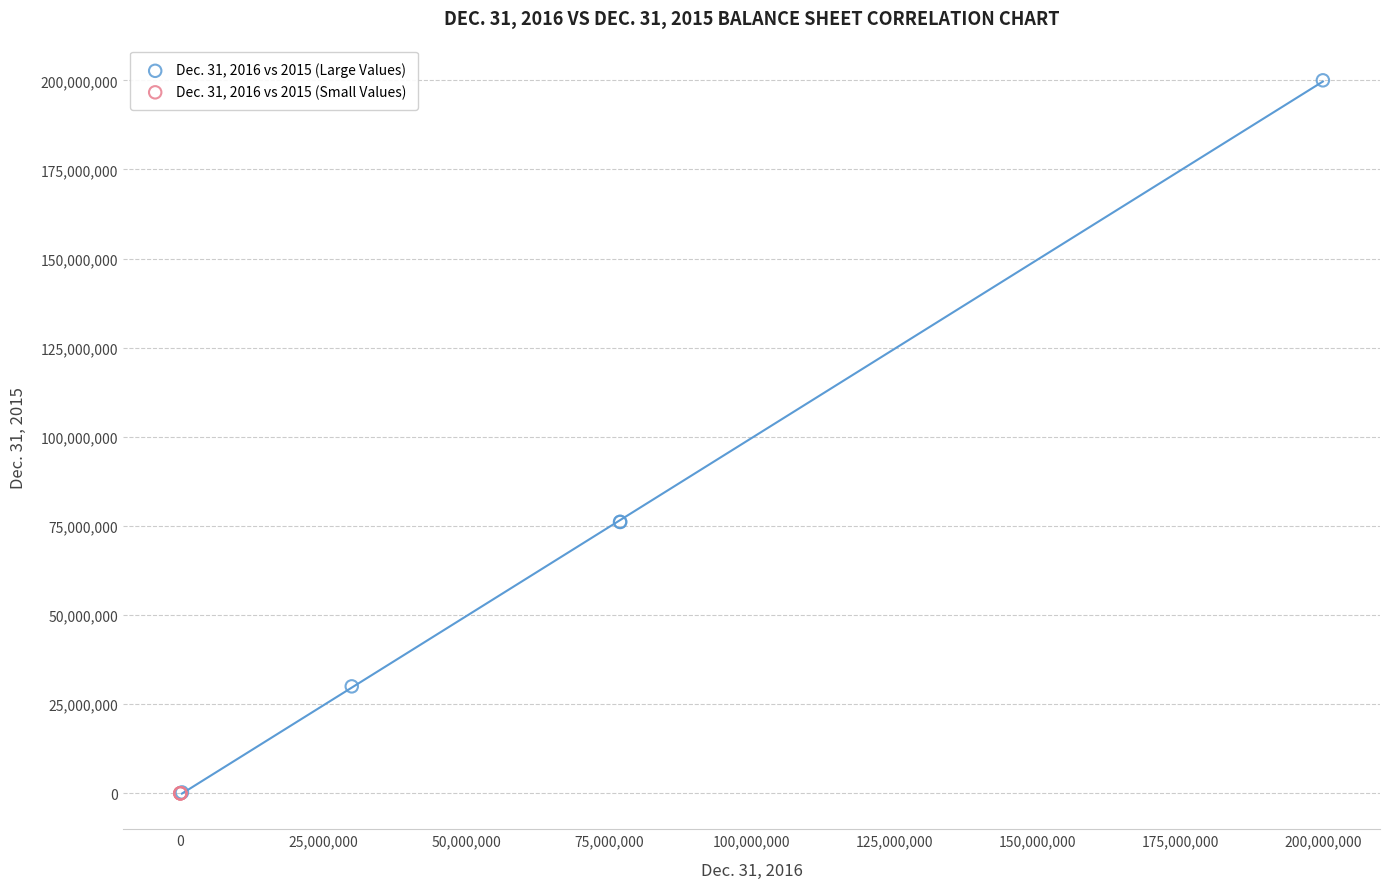

Which series has the widest spread of Y values?

Dec. 31, 2016 vs 2015 (Large Values)